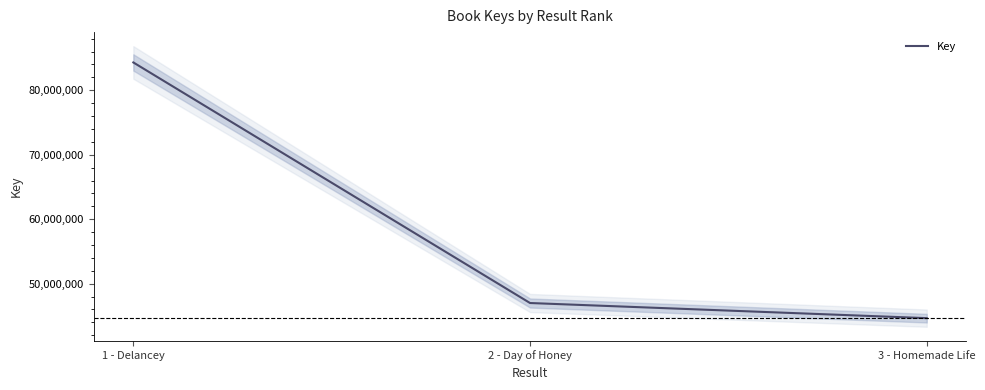

Reading left to right, what are all the values shown in this chart?

84317286	46990186	44642310